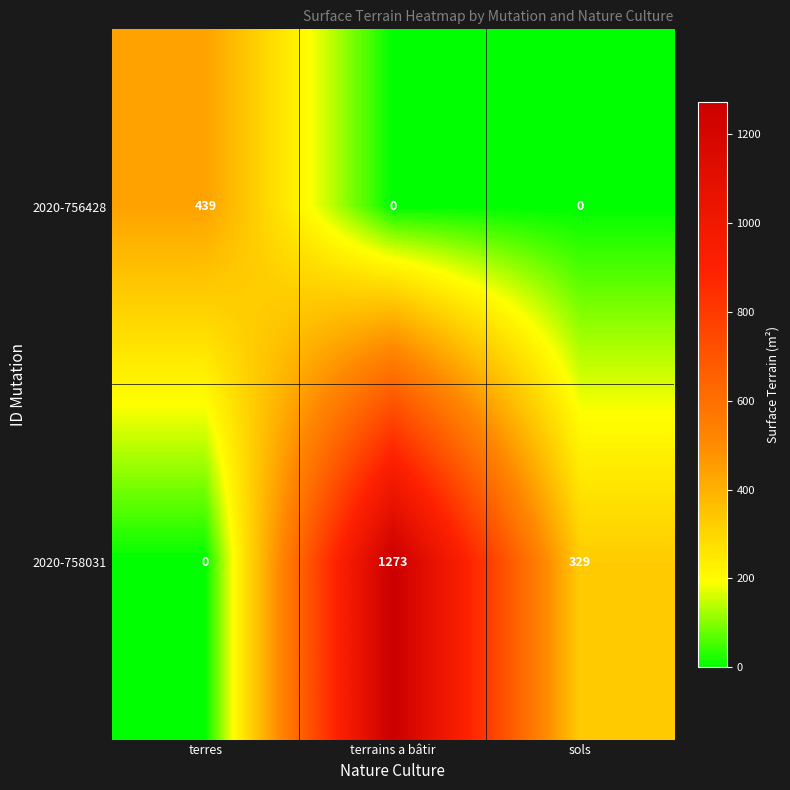

At how many categories does at least one series exceed 96?

3